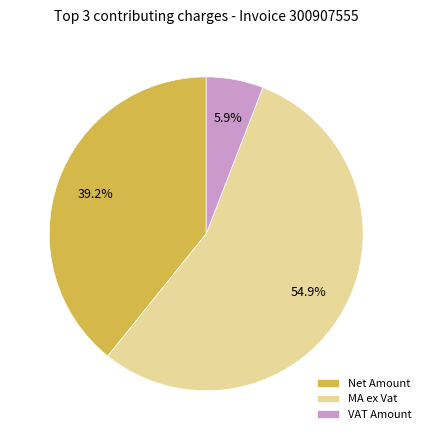

Is Net Amount the majority of the pie?

No